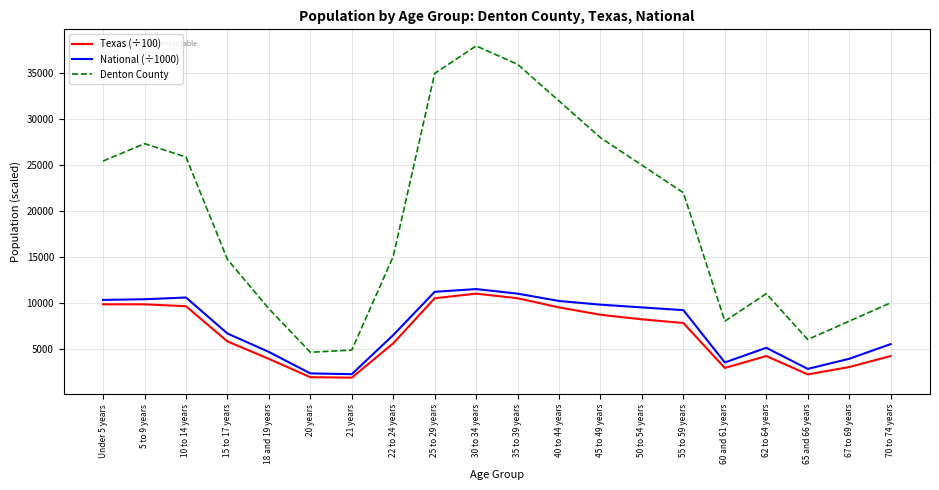

The Denton County series shows 10000.0 at 70 to 74 years. True or false?

True